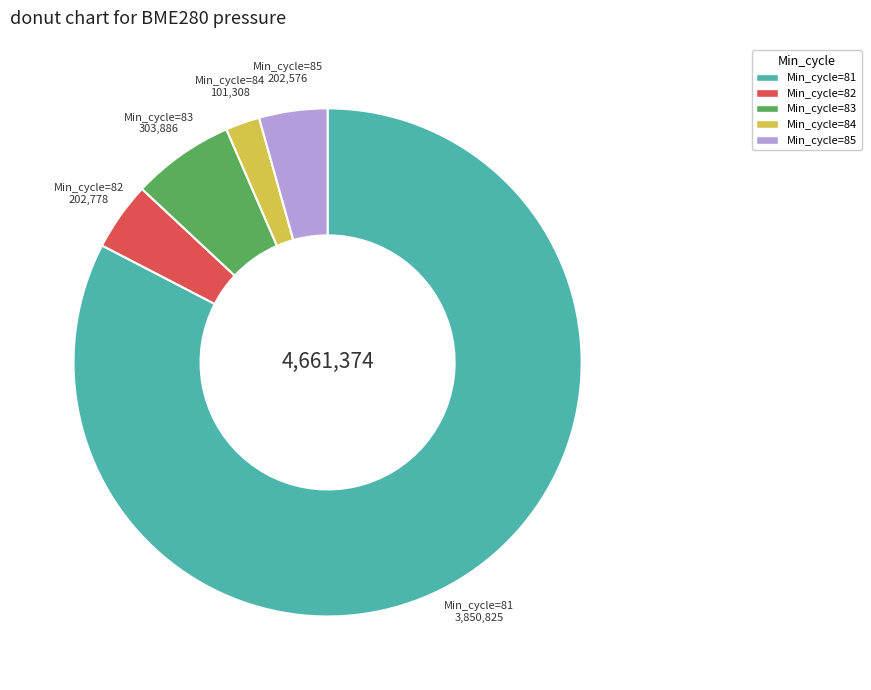

Between Min_cycle=85 and Min_cycle=81, which is larger?

Min_cycle=81